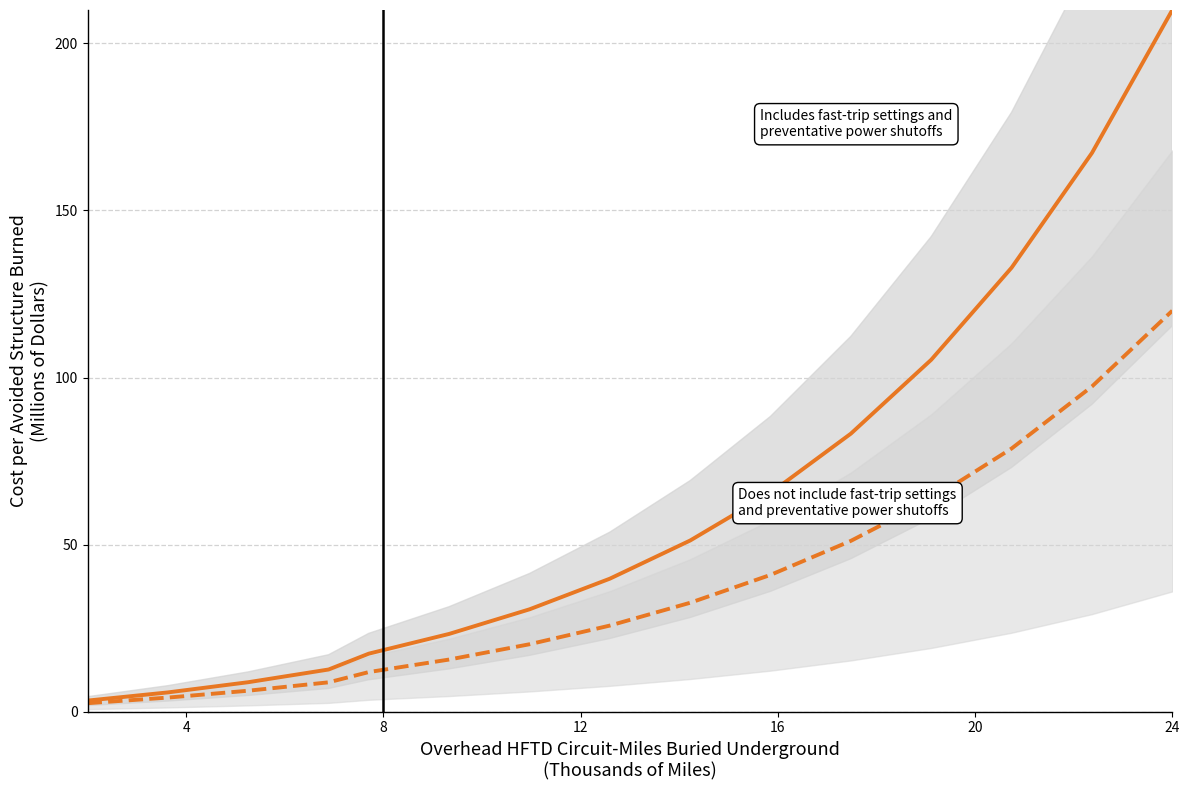

What is the difference between the second highest and second lowest values in the Includes fast-trip settings and preventative power shutoffs series?

161.4